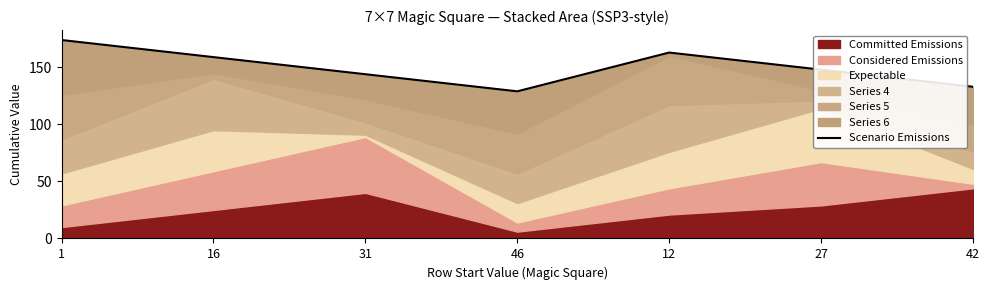

Reading right to left, extract all data points from this chart.

42=133	27=148	12=163	46=129	31=144	16=159	1=174